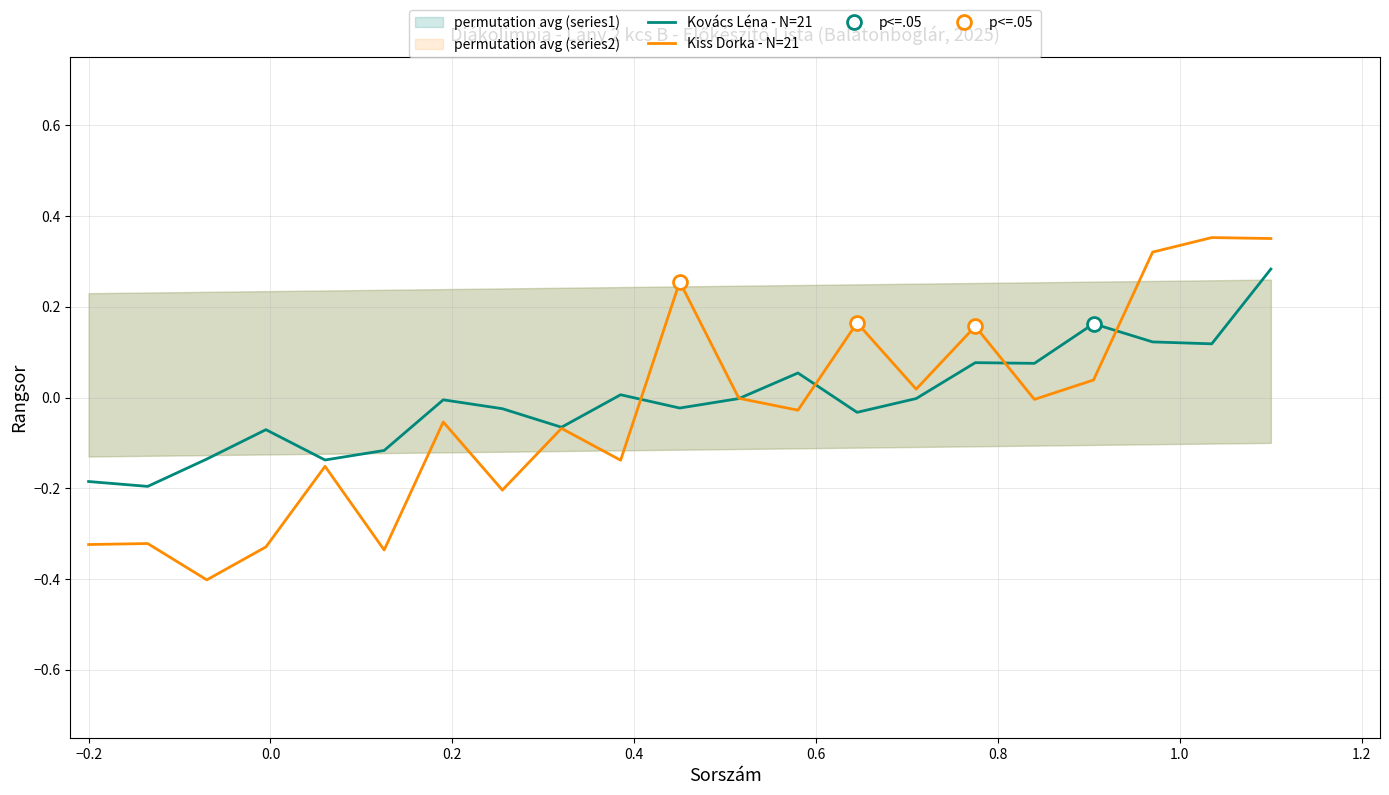

What is the sum of all Kovács Léna - N=21 values?

-0.1